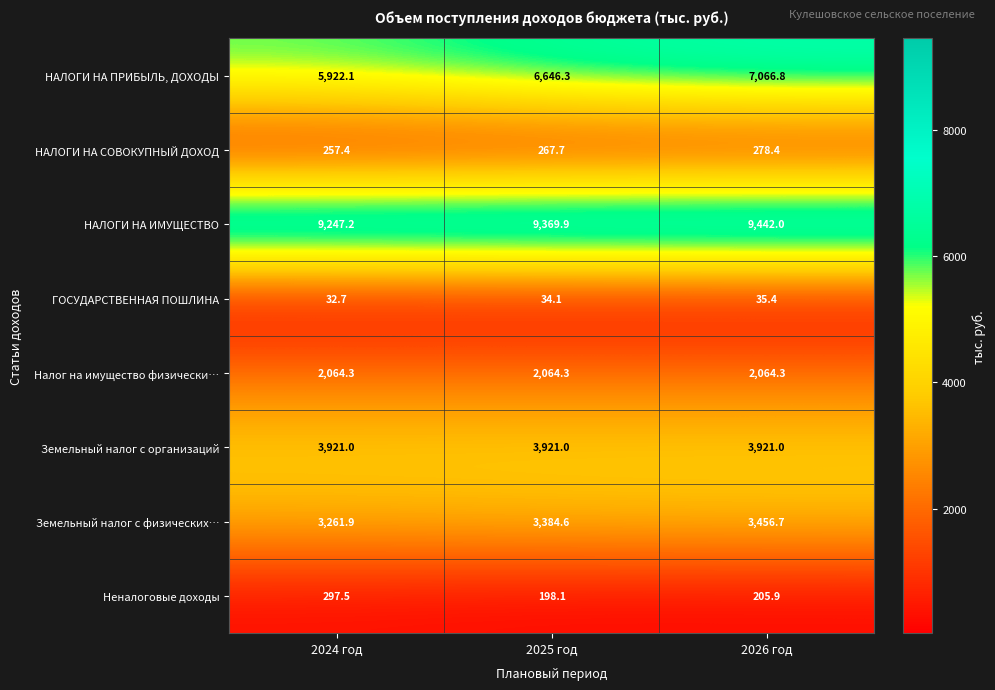

Reading left to right, list all the values displayed in this chart.

НАЛОГИ НА ПРИБЫЛЬ, ДОХОДЫ: 5922.1	6646.3	7066.8
НАЛОГИ НА СОВОКУПНЫЙ ДОХОД: 257.4	267.7	278.4
НАЛОГИ НА ИМУЩЕСТВО: 9247.2	9369.9	9442.0
ГОСУДАРСТВЕННАЯ ПОШЛИНА: 32.7	34.1	35.4
Налог на имущество физически…: 2064.3	2064.3	2064.3
Земельный налог с организаций: 3921.0	3921.0	3921.0
Земельный налог с физических…: 3261.9	3384.6	3456.7
Неналоговые доходы: 297.5	198.1	205.9